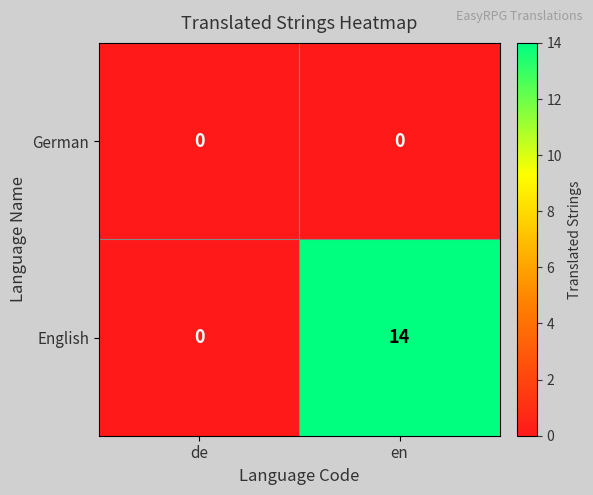

At which category is the sum across all series the highest?

en